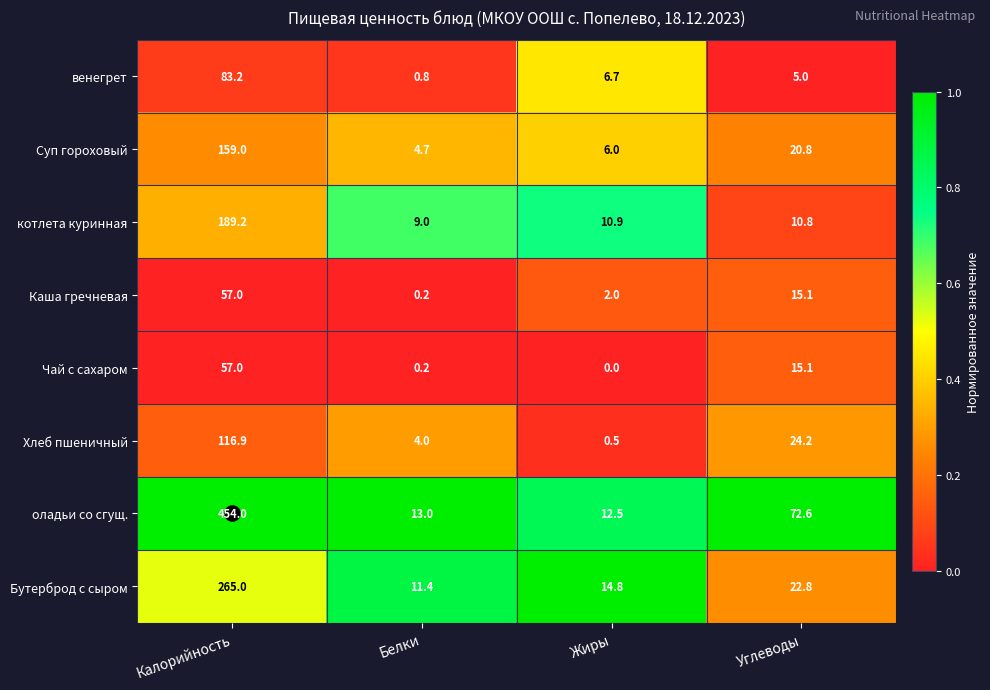

What is the difference between the Каша гречневая values at Жиры and Углеводы?

13.1